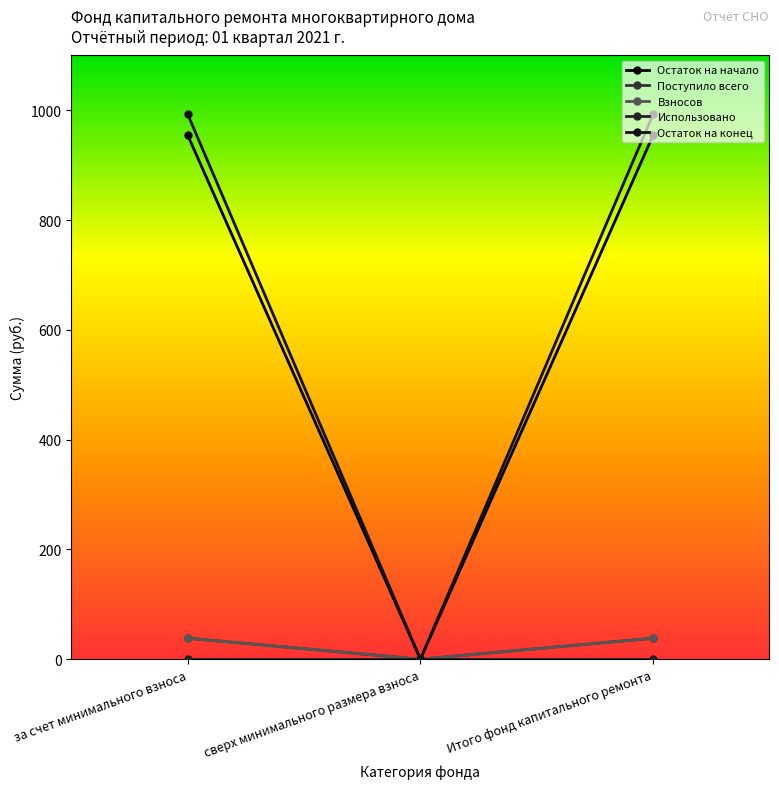

What is the greatest value displayed?

992.5